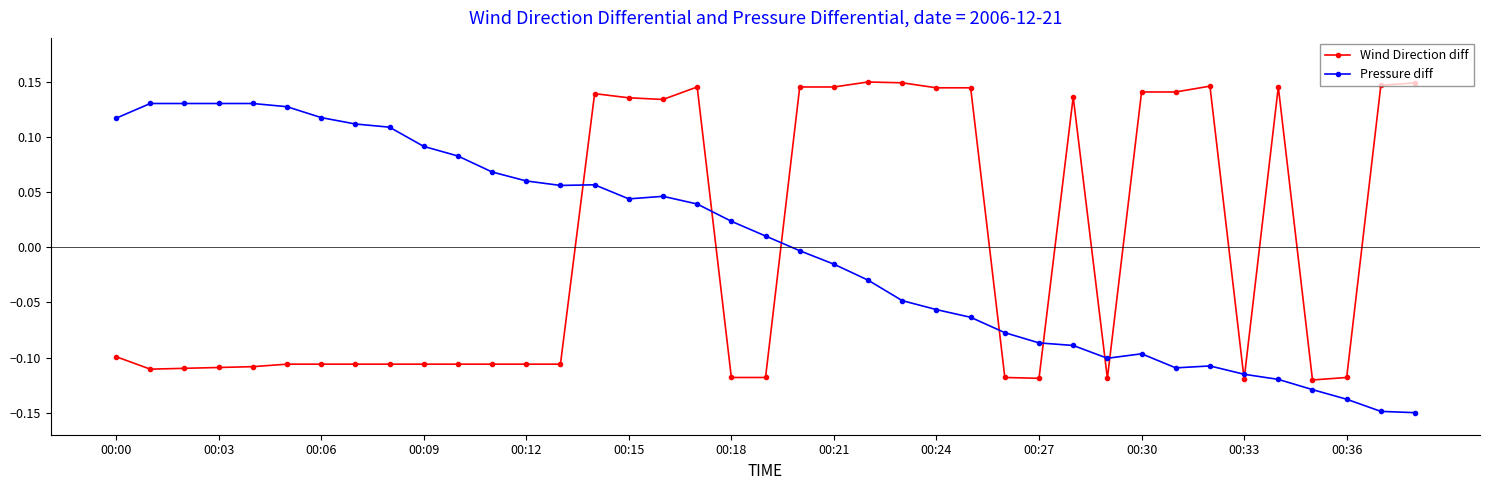

How many negative values does the Pressure diff series have?

19